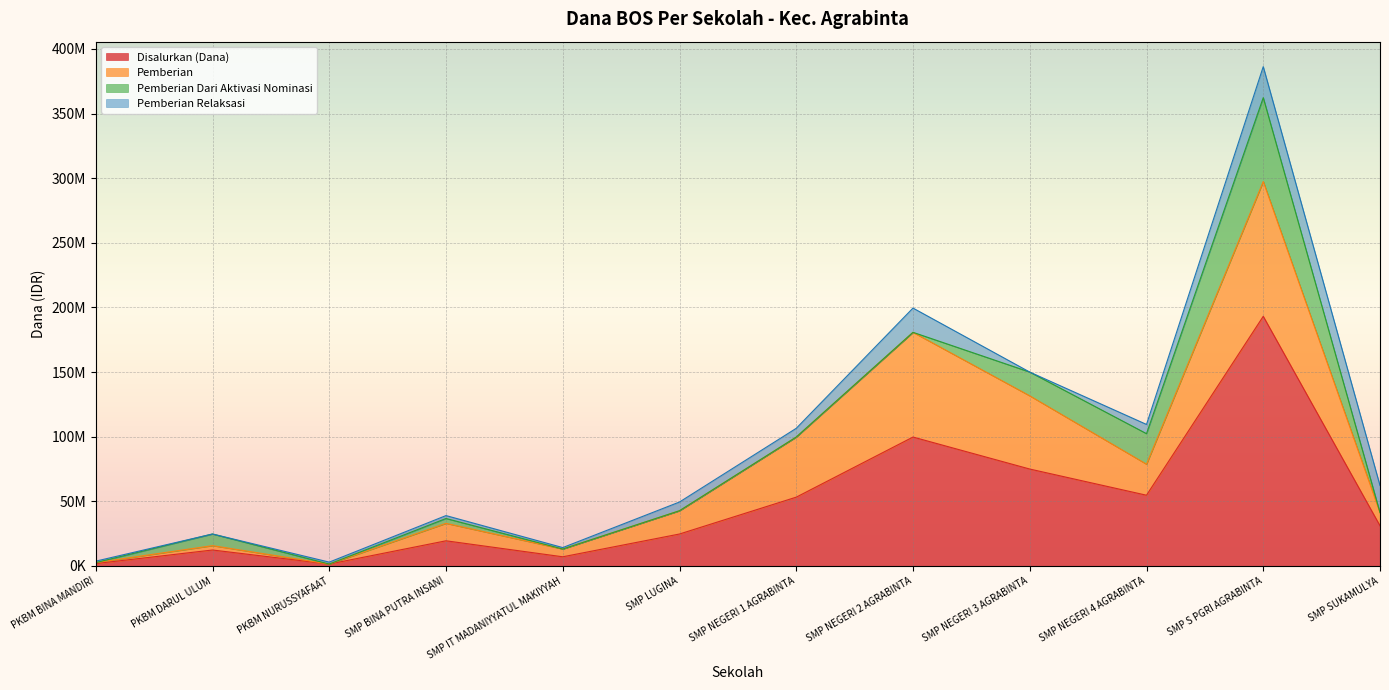

Which category has the lowest value in the Disalurkan (Dana) series?

PKBM NURUSSYAFAAT